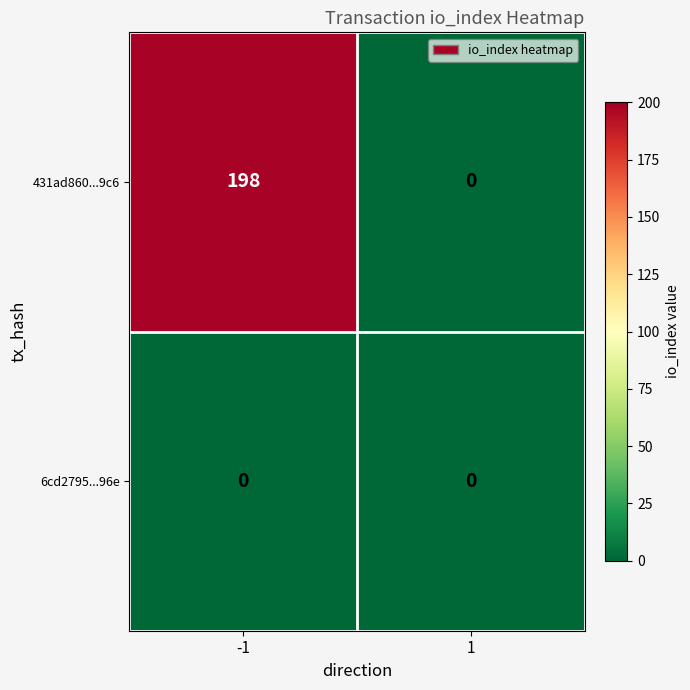

The 431ad860...9c6 series shows 0 at 1. True or false?

True